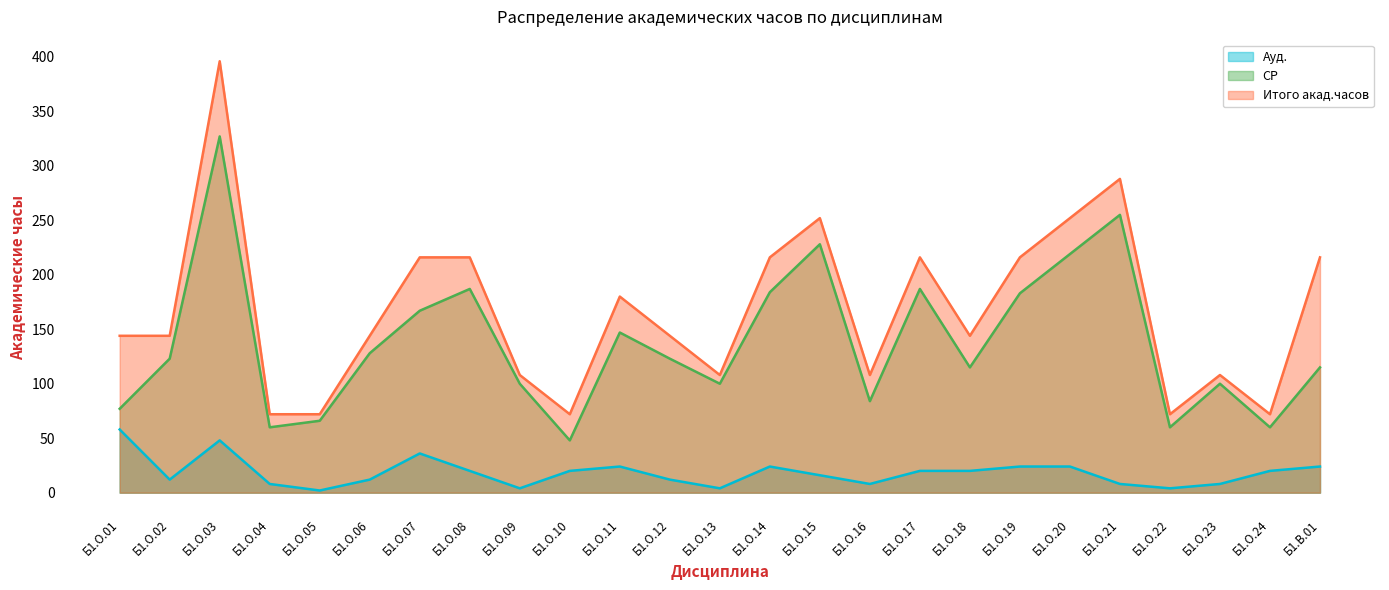

Reading left to right, extract all data points from this chart.

Ауд.: 58	12	48	8	2	12	36	20	4	20	24	12	4	24	16	8	20	20	24	24	8	4	8	20	24
СР: 77	123	327	60	66	128	167	187	100	48	147	123	100	184	228	84	187	115	183	219	255	60	100	60	115
Итого акад.часов: 144	144	396	72	72	144	216	216	108	72	180	144	108	216	252	108	216	144	216	252	288	72	108	72	216